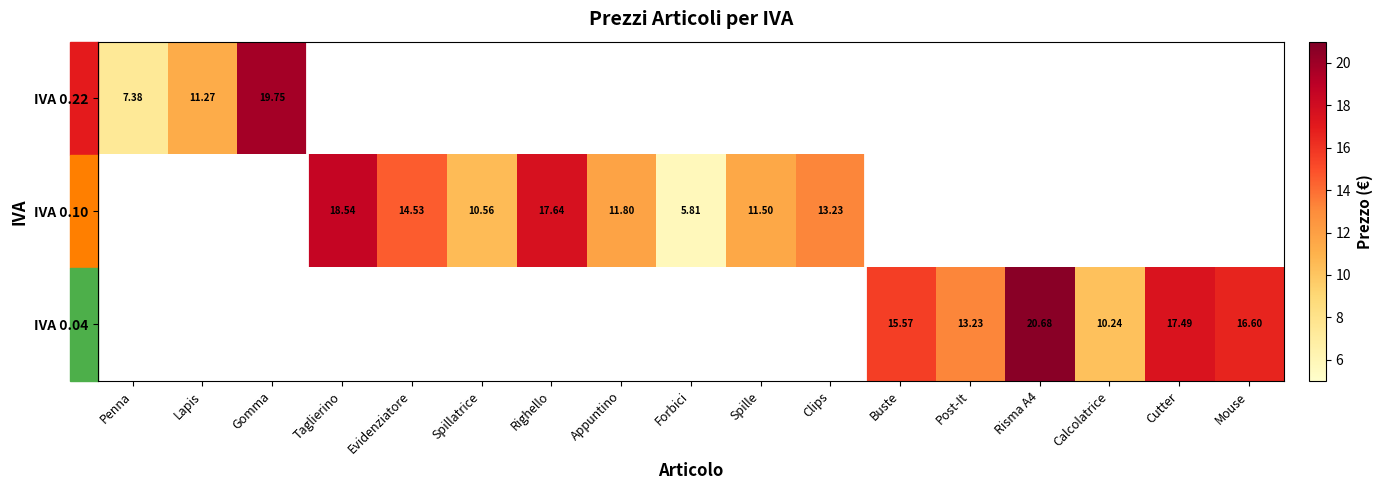

What is the smallest value displayed?

5.8